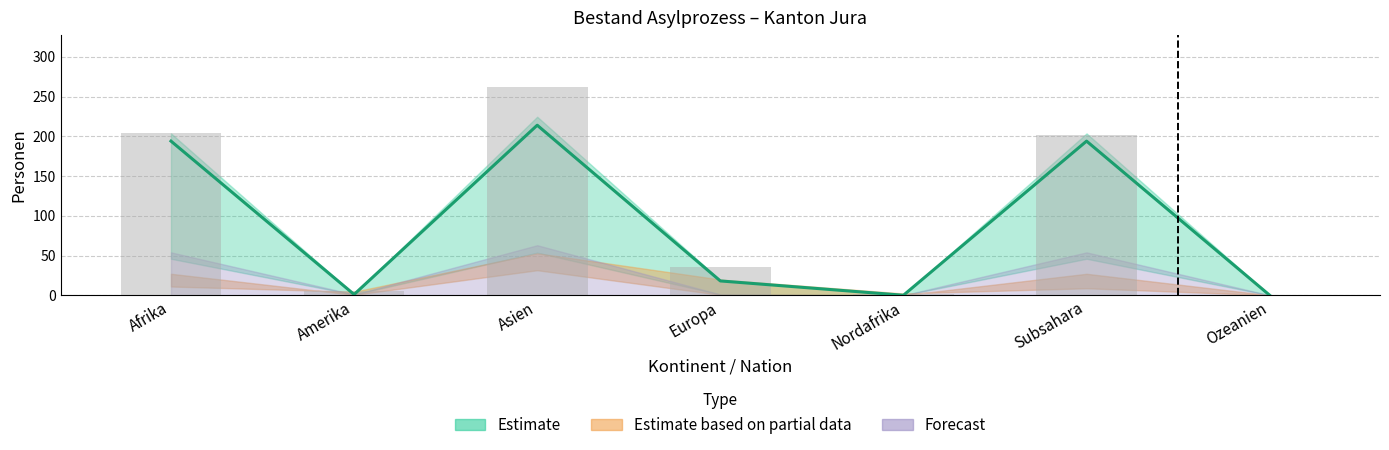

What is the label of the 3rd bar from the left?

Asien